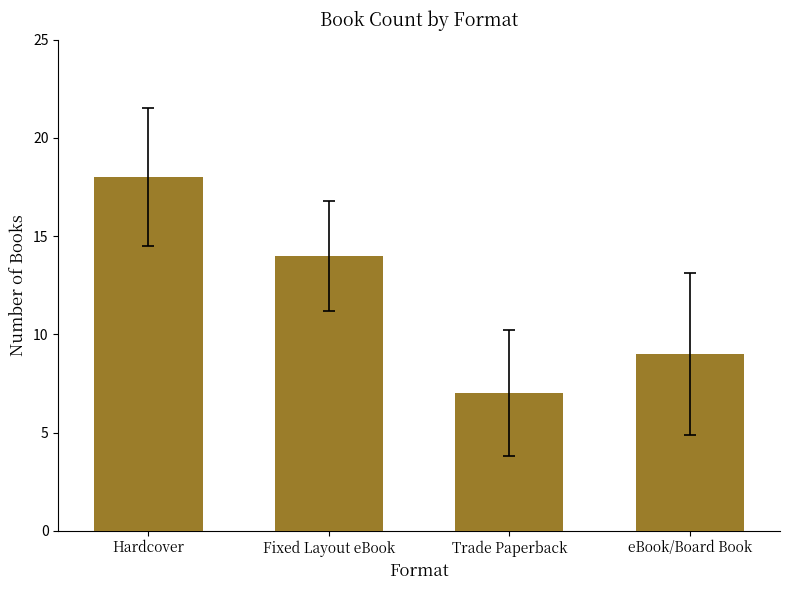

How many bars are there in total?

4